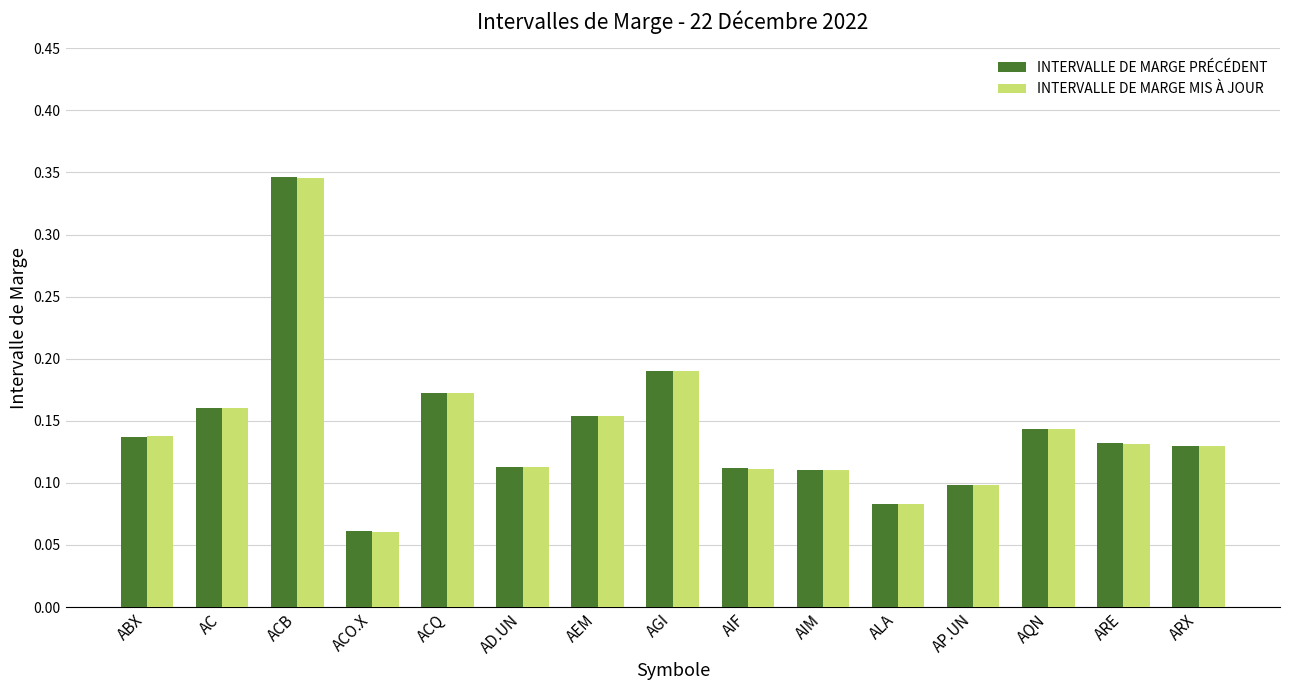

Count the INTERVALLE DE MARGE MIS À JOUR values in the range 0 to 1.

15